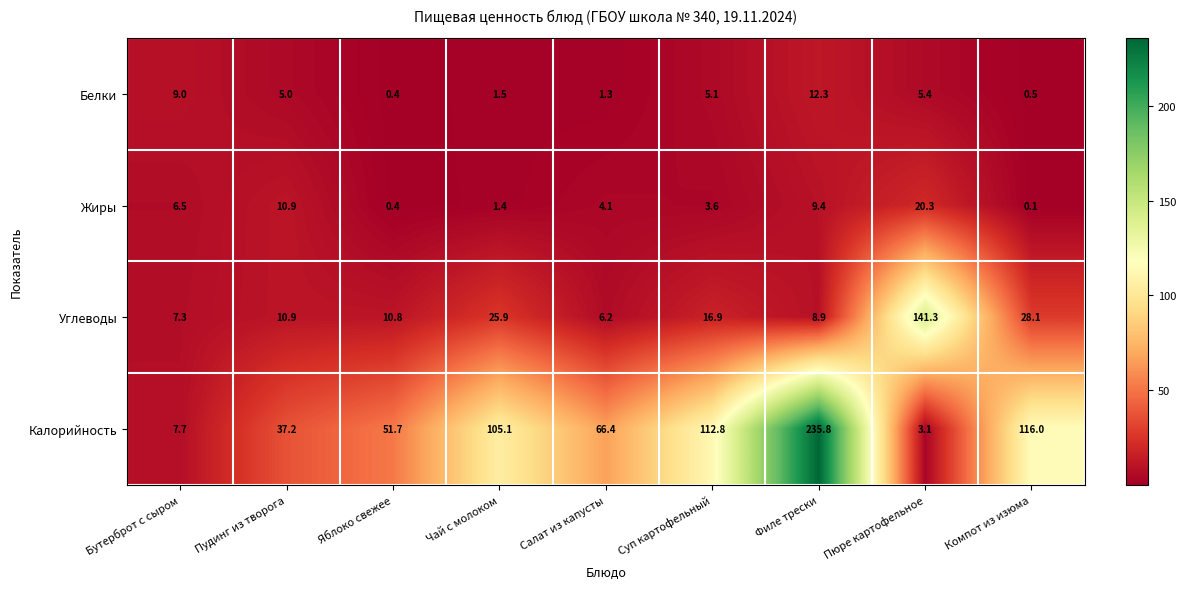

Read the Жиры value at Бутерброт с сыром.

6.5